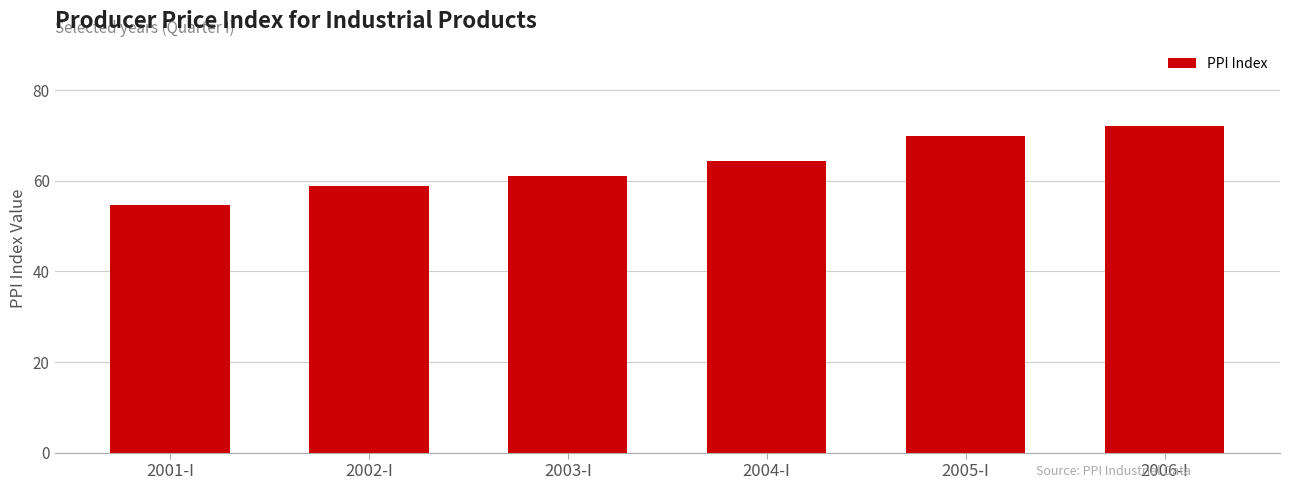

What is the difference between the values at 2003-I and 2001-I?

6.4